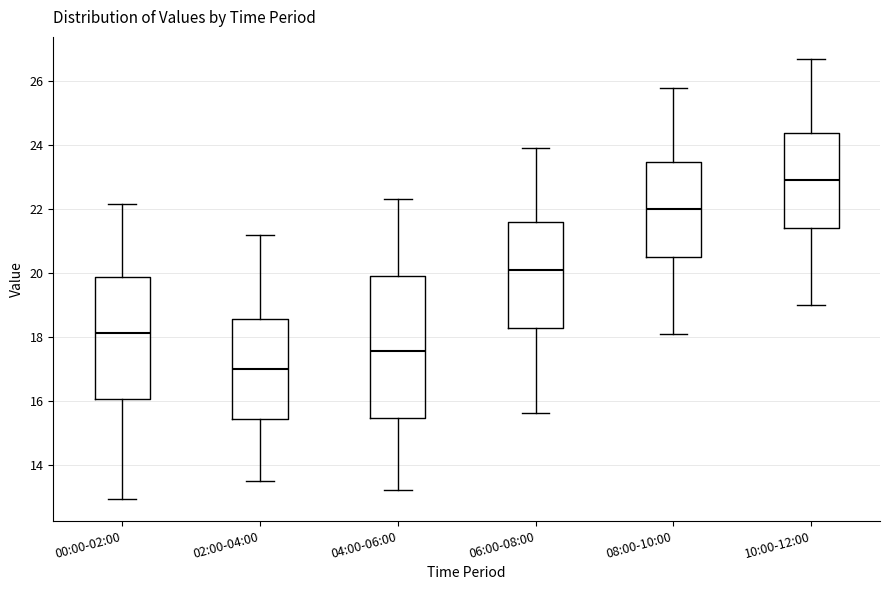

Which box's median line is the lowest?

02:00-04:00